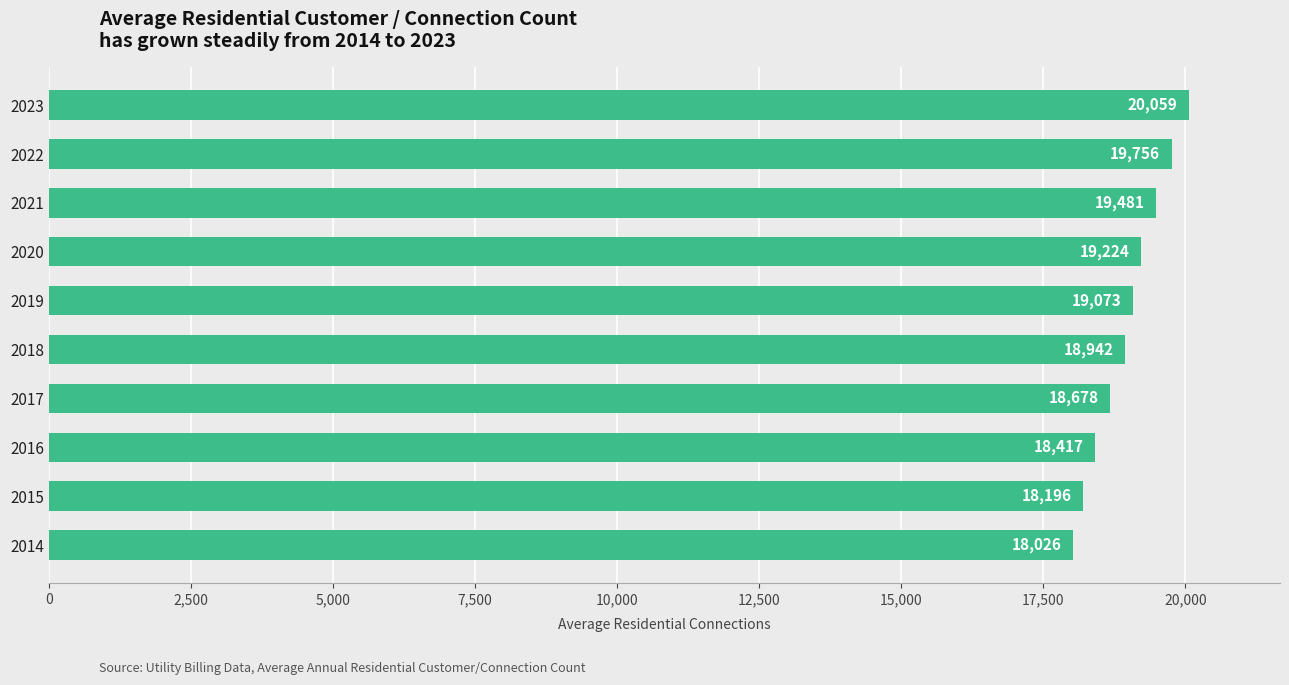

Are the bars grouped side by side (vs. stacked)?

No